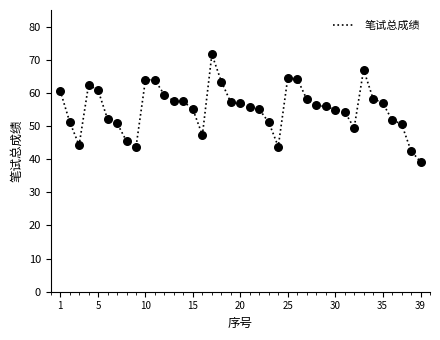

What is the greatest value displayed?

71.6